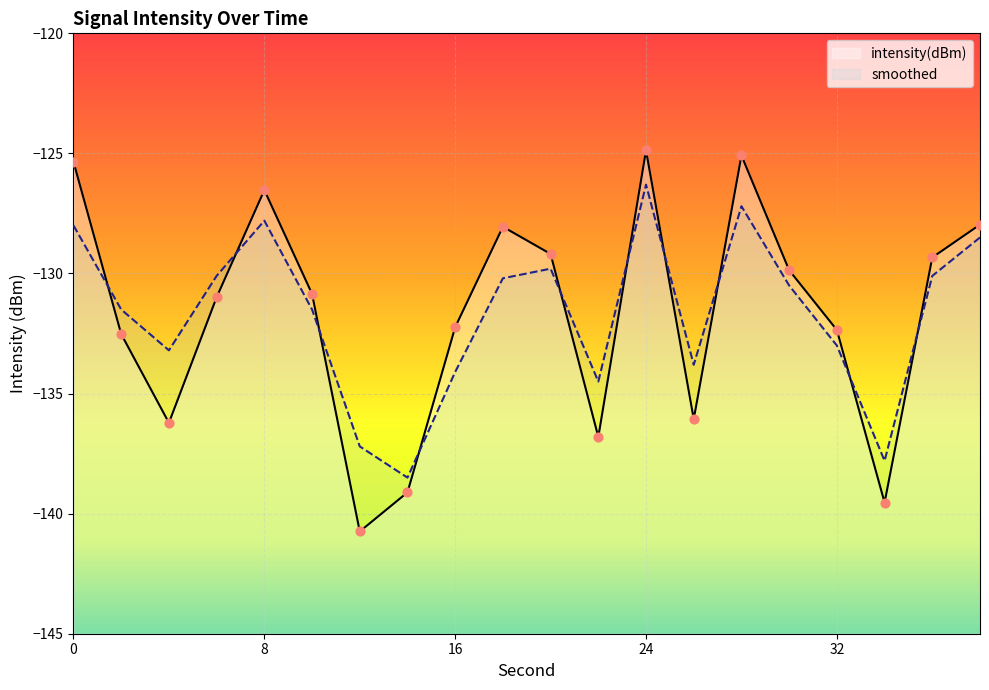

Which series contains the highest Y value?

intensity(dBm)